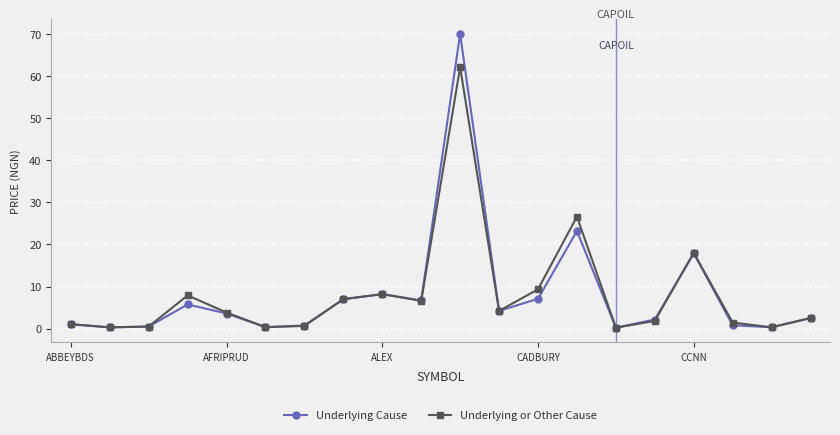

List the series in order of their peak value, highest first.

Underlying Cause, Underlying or Other Cause